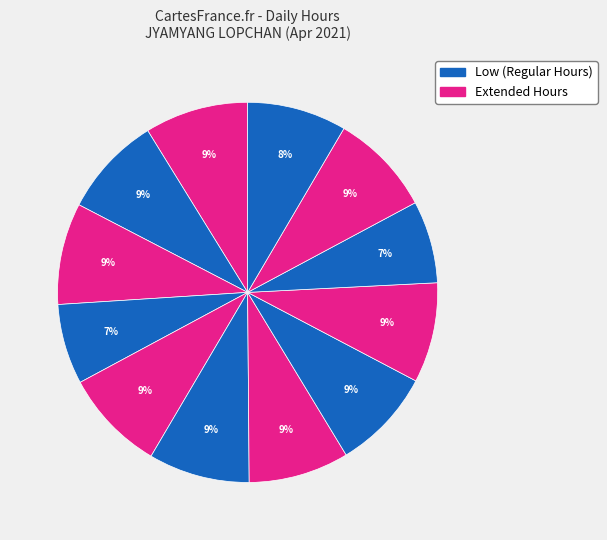

How many slices are in this pie chart?

12